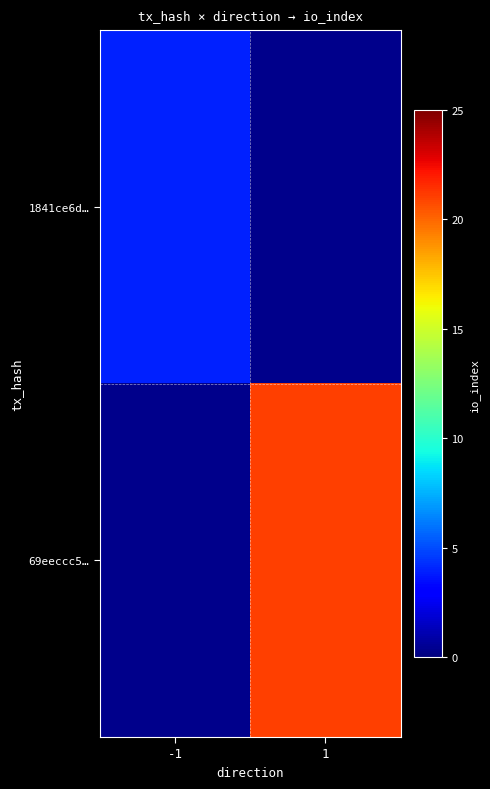

What is the minimum value shown in the chart?

4.0